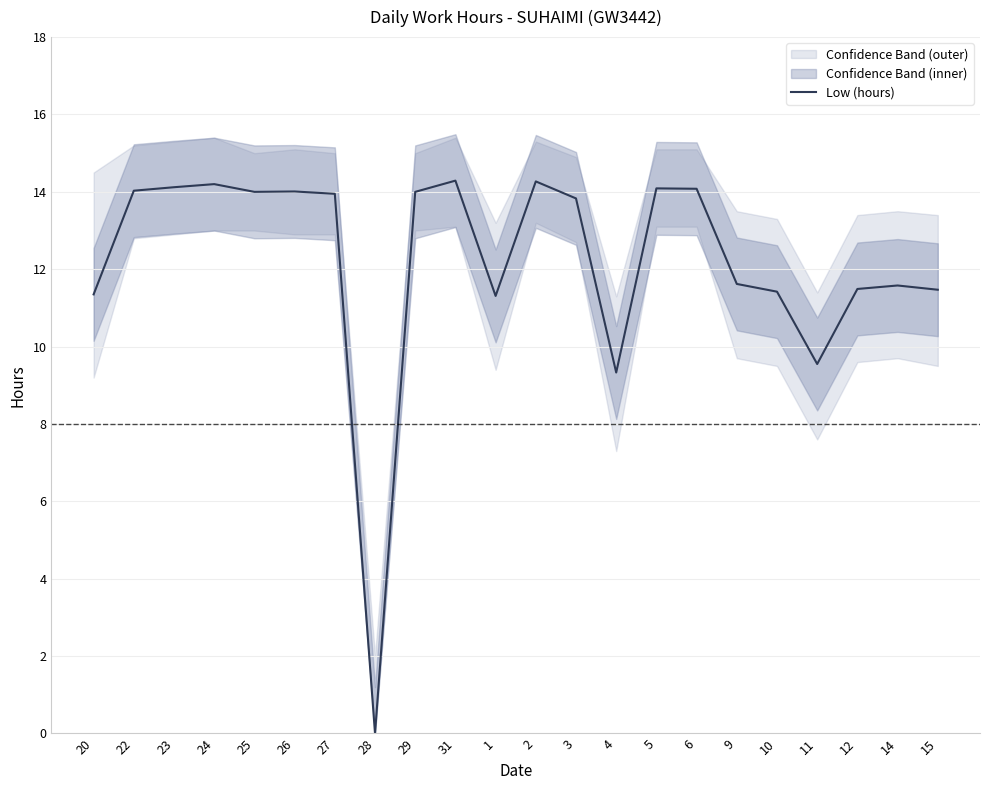

Is it true that the value at 14 is 11.6?

True